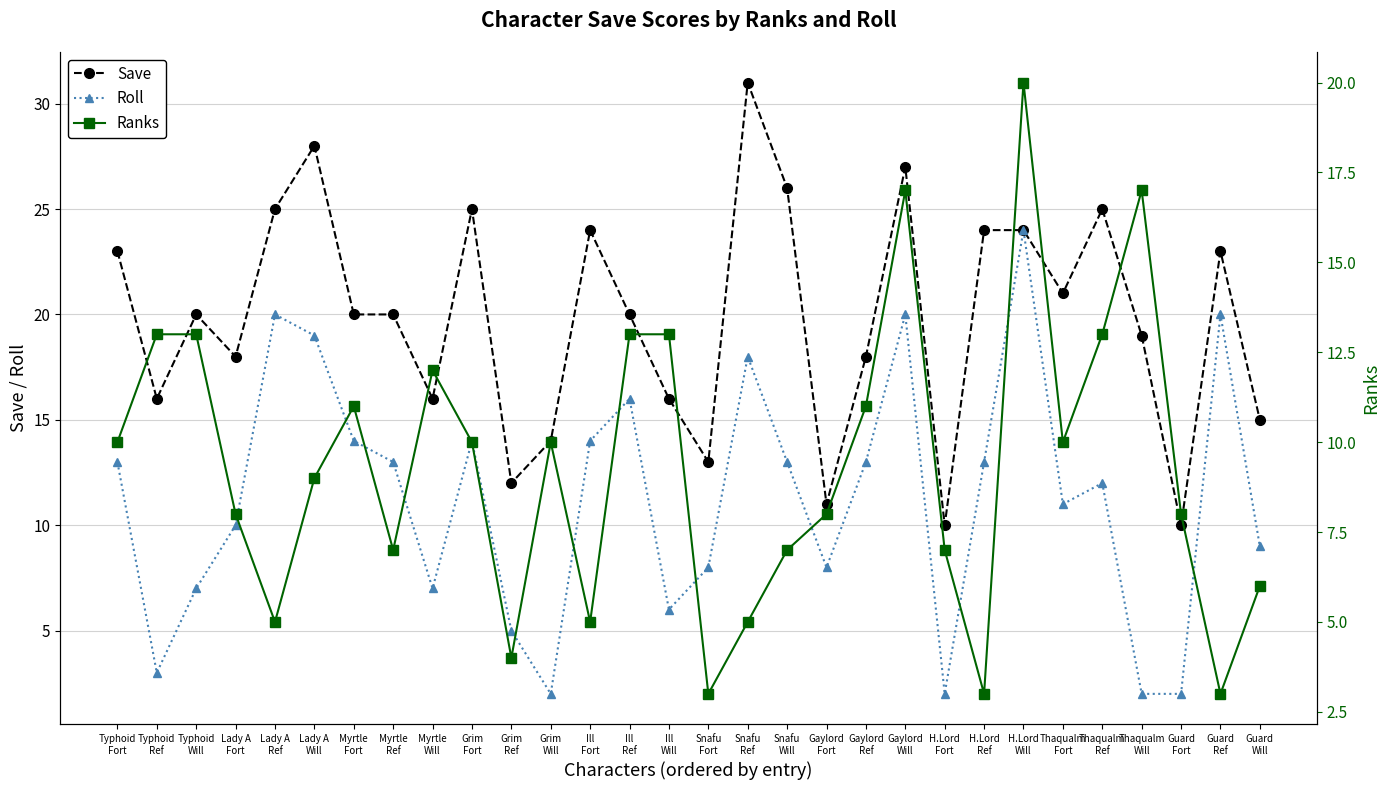

Reading left to right, transcribe all the data shown in this chart.

Save: 23	16	20	18	25	28	20	20	16	25	12	14	24	20	16	13	31	26	11	18	27	10	24	24	21	25	19	10	23	15
Roll: 13	3	7	10	20	19	14	13	7	14	5	2	14	16	6	8	18	13	8	13	20	2	13	24	11	12	2	2	20	9
Ranks: 10	13	13	8	5	9	11	7	12	10	4	10	5	13	13	3	5	7	8	11	17	7	3	20	10	13	17	8	3	6